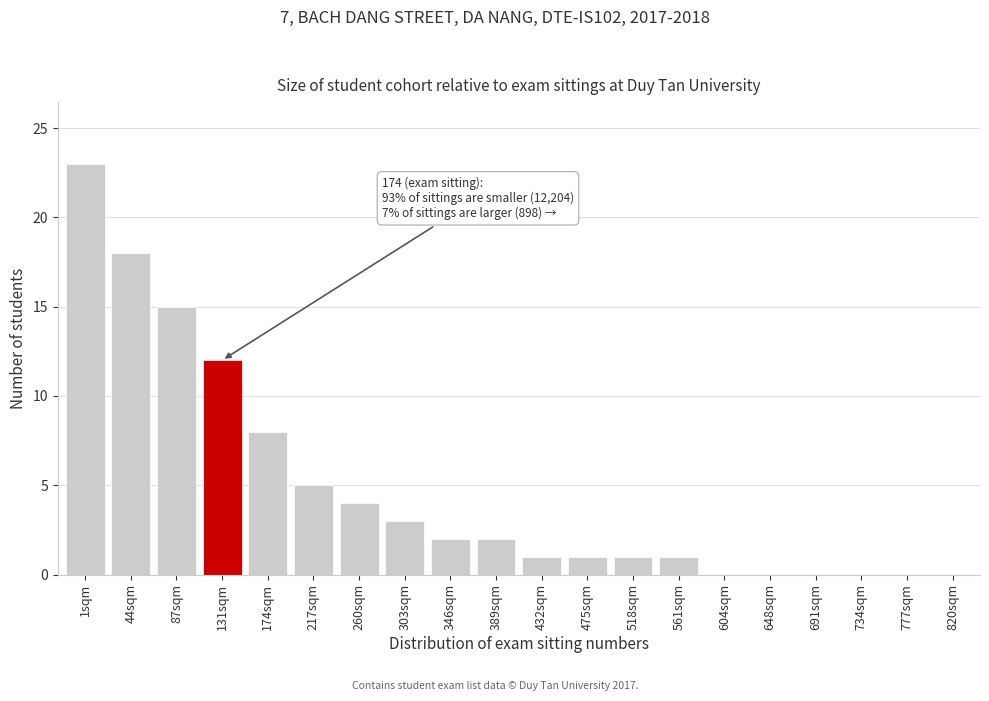

Reading left to right, what are all the values shown in this chart?

1sqm=23	44sqm=18	87sqm=15	131sqm=12	174sqm=8	217sqm=5	260sqm=4	303sqm=3	346sqm=2	389sqm=2	432sqm=1	475sqm=1	518sqm=1	561sqm=1	604sqm=0	648sqm=0	691sqm=0	734sqm=0	777sqm=0	820sqm=0